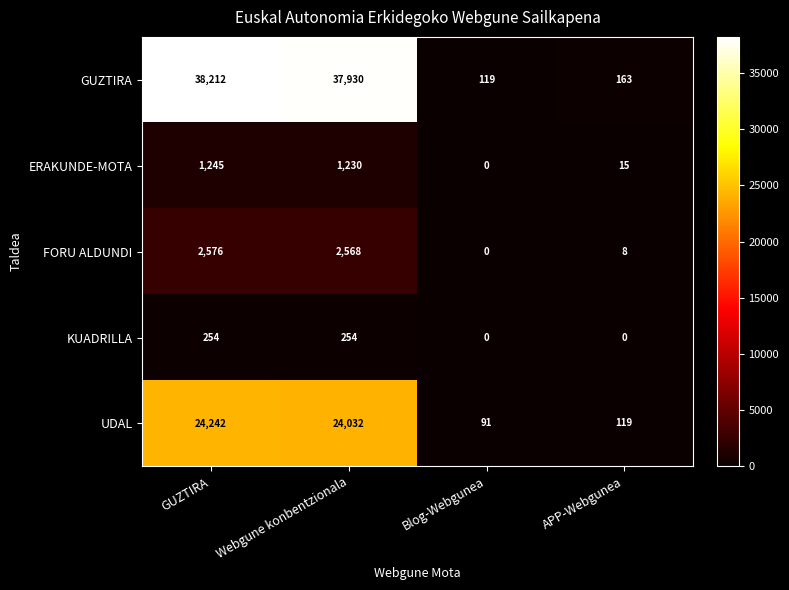

At how many categories does at least one series exceed 24611?

2